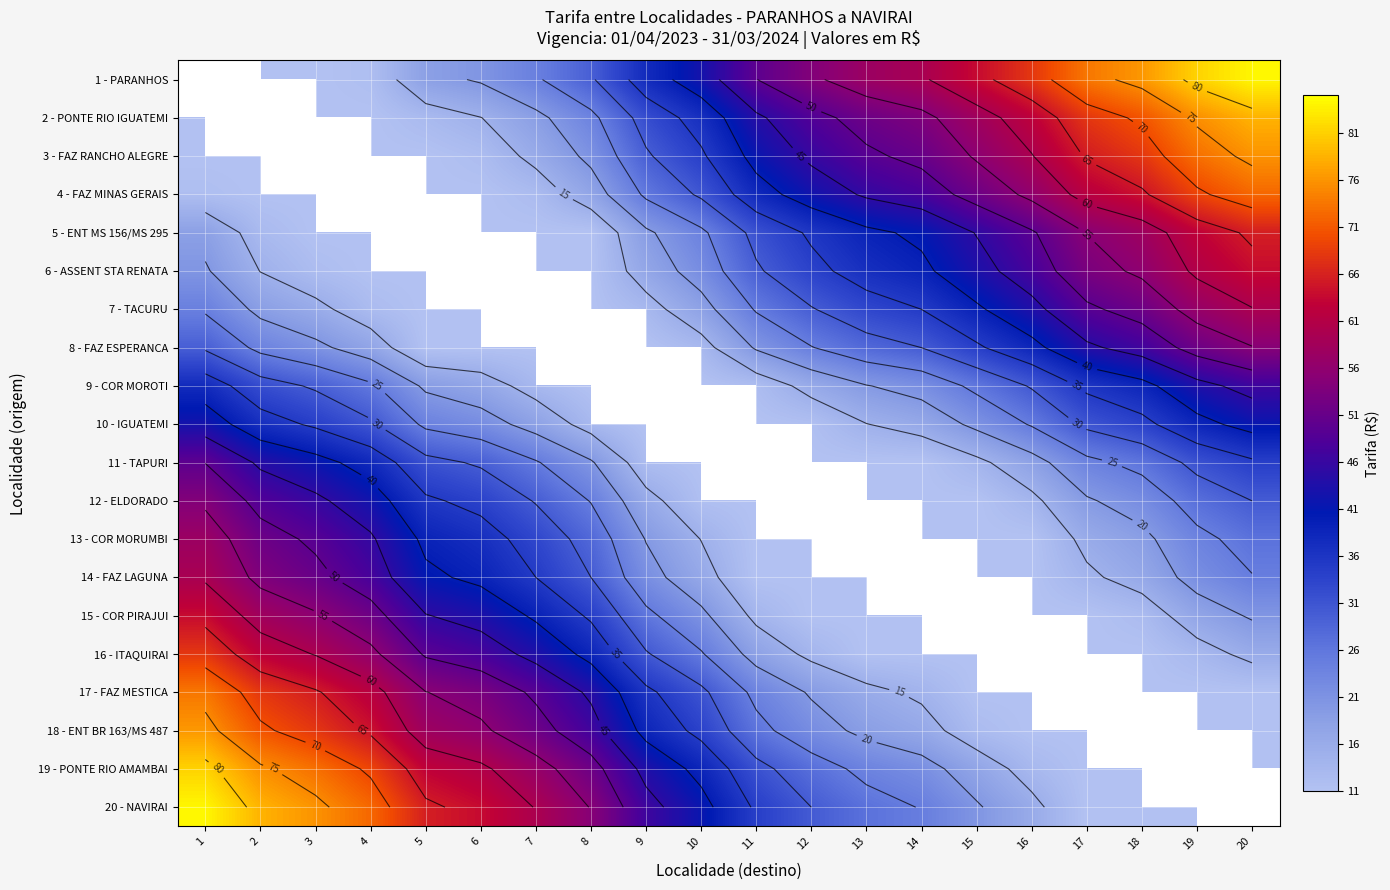

At which category is the sum across all series the highest?

1